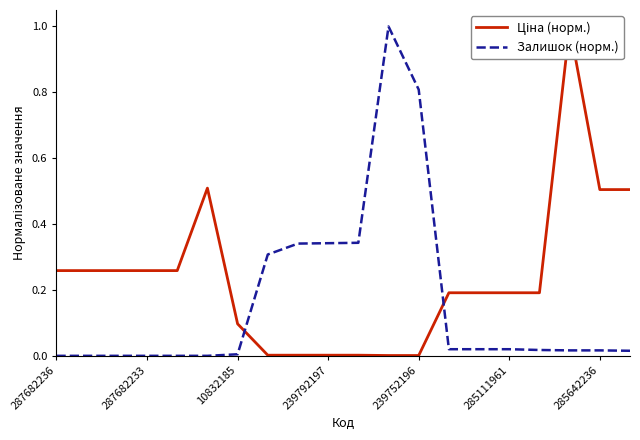

At which label is Залишок (норм.) closest to 0?

287682236